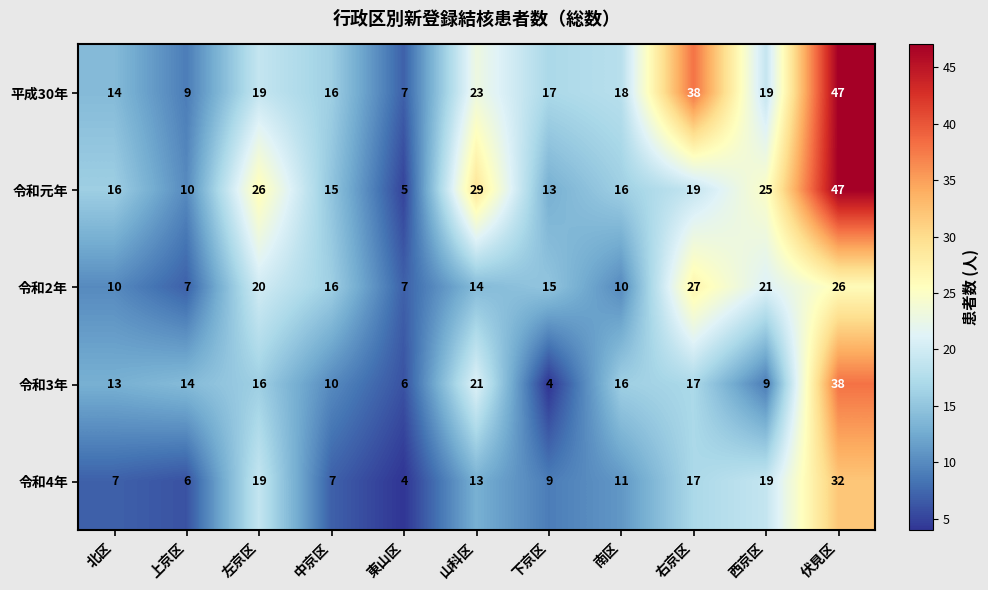

Is it true that 令和元年 equals 29 at 山科区?

True